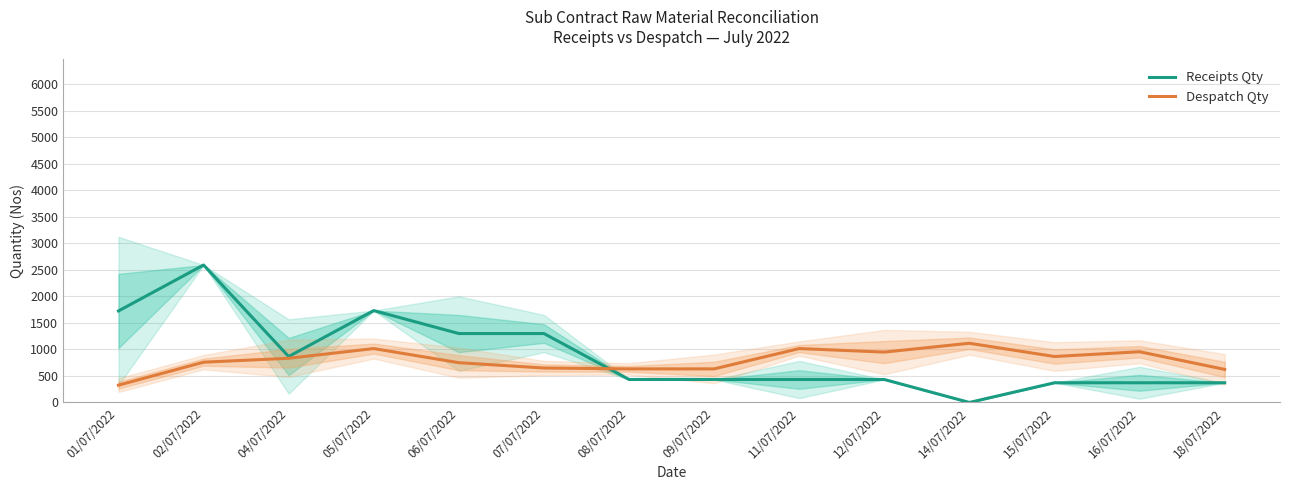

Reading left to right, what are all the values shown in this chart?

Receipts Qty: 1726.3	2593.0	866.7	1733.3	1300.0	1300.0	433.3	433.3	433.3	433.3	0.0	371.7	371.7	371.7
Despatch Qty: 326.3	759.7	833.3	1016.7	750.0	650.0	633.3	633.3	1016.7	950.0	1116.7	866.7	956.7	623.3